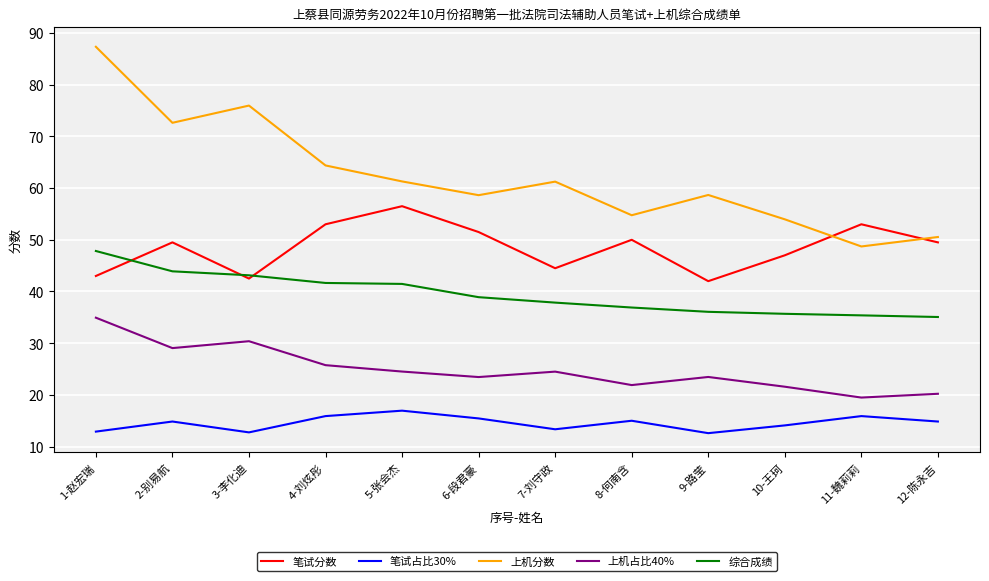

What is the sum of the 上机分数 values at 6-段君豪 and 3-李化迪?

134.6